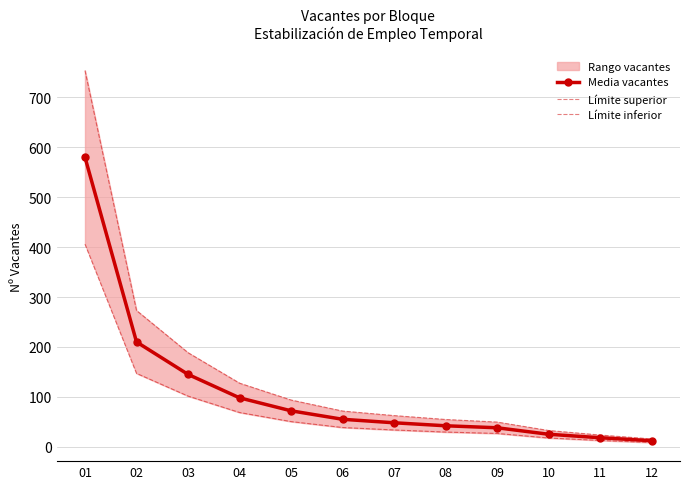

Is it true that Límite inferior equals 147.0 at 02?

True